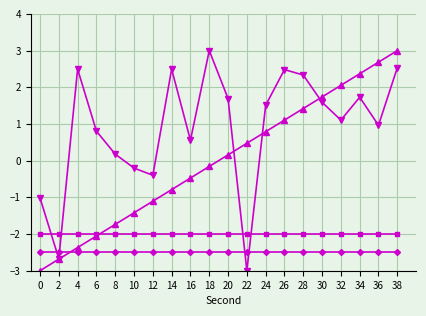

At which category is the sum across all series the highest?

38